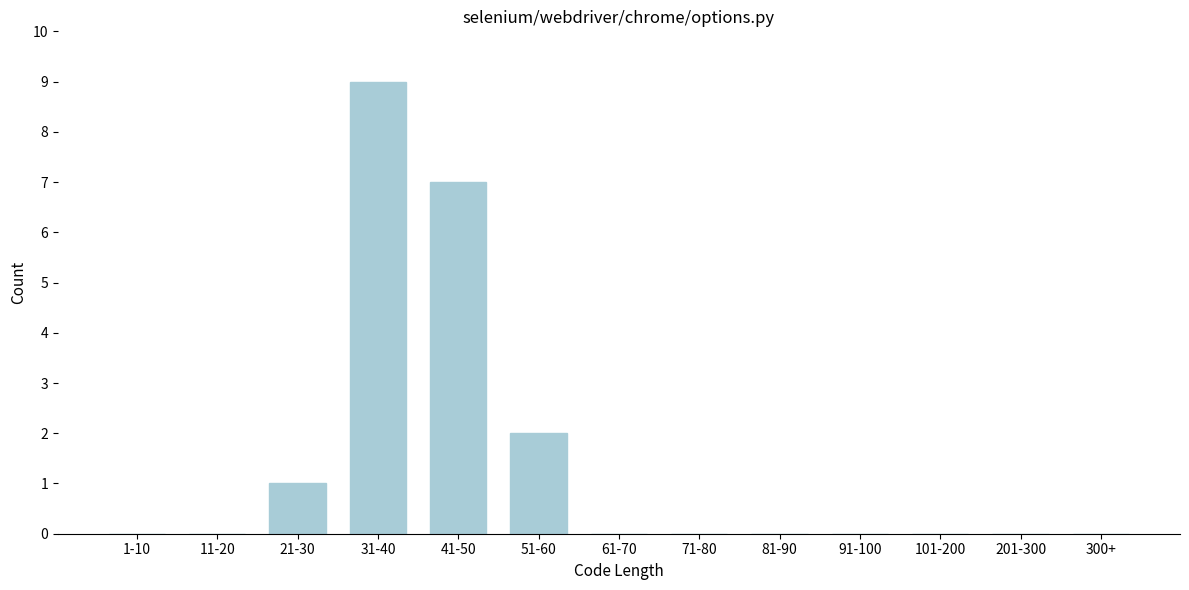

Reading right to left, transcribe all the data shown in this chart.

300+=0	201-300=0	101-200=0	91-100=0	81-90=0	71-80=0	61-70=0	51-60=2	41-50=7	31-40=9	21-30=1	11-20=0	1-10=0